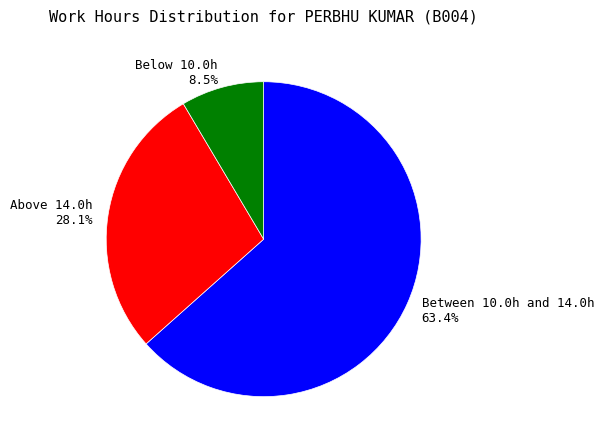

Count the number of slices in the pie.

3